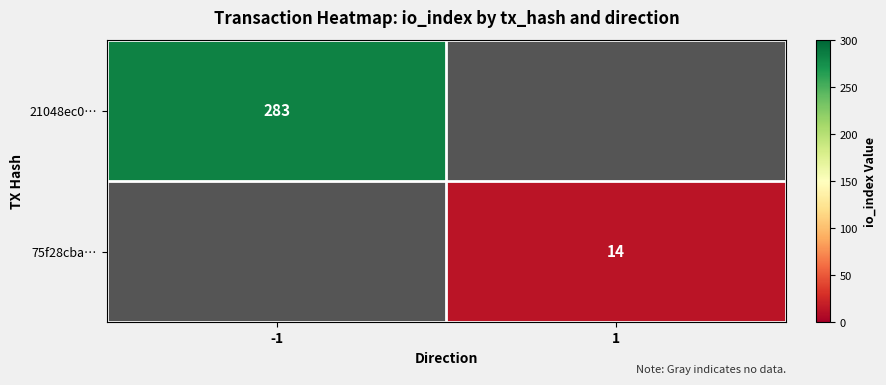

Is it true that 75f28cba… equals 14 at 1?

True